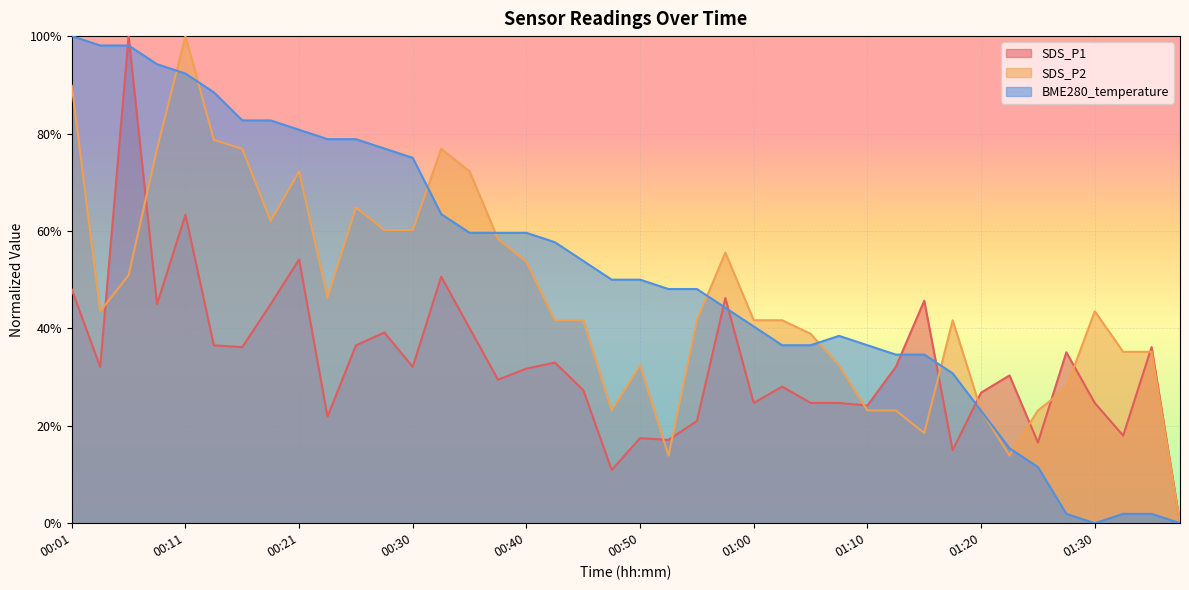

What is the total value across all series at 01:12?

0.9